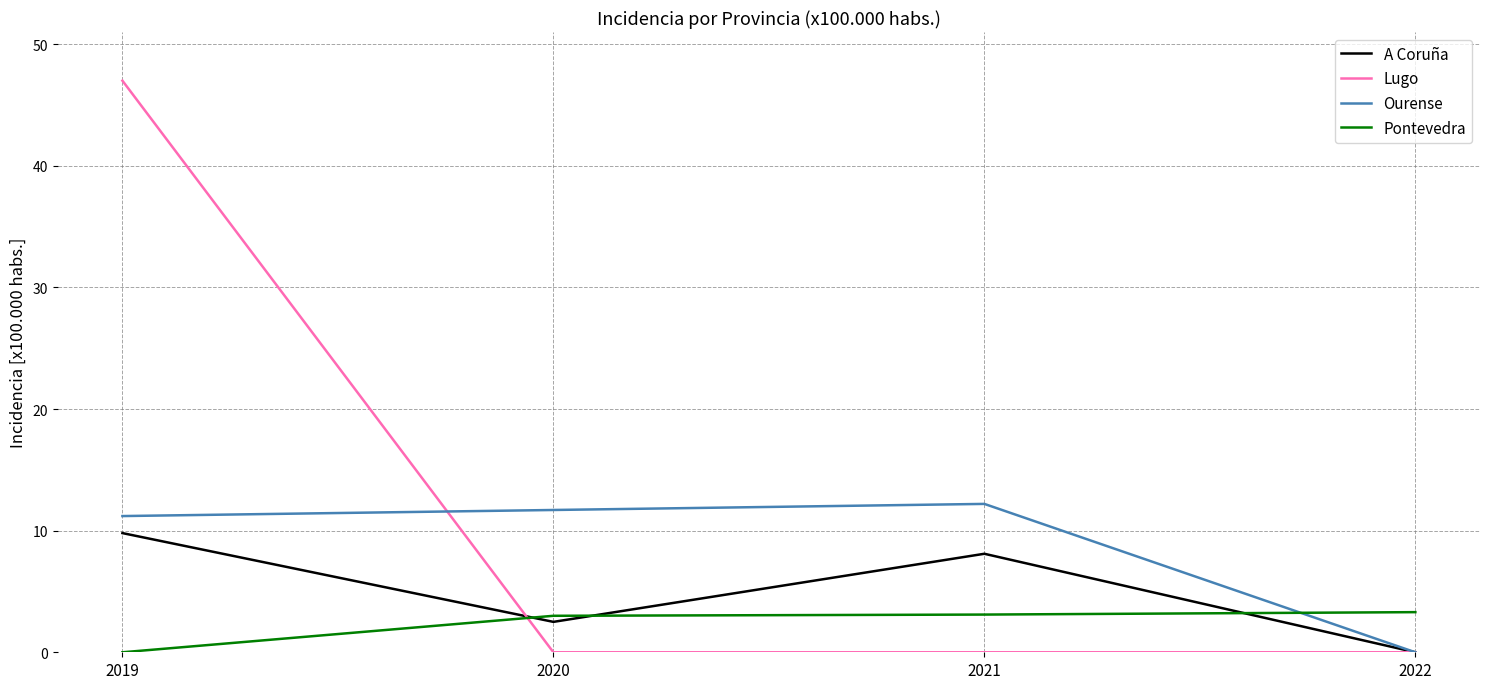

What is the sum of the Pontevedra values at 2022 and 2020?

6.3